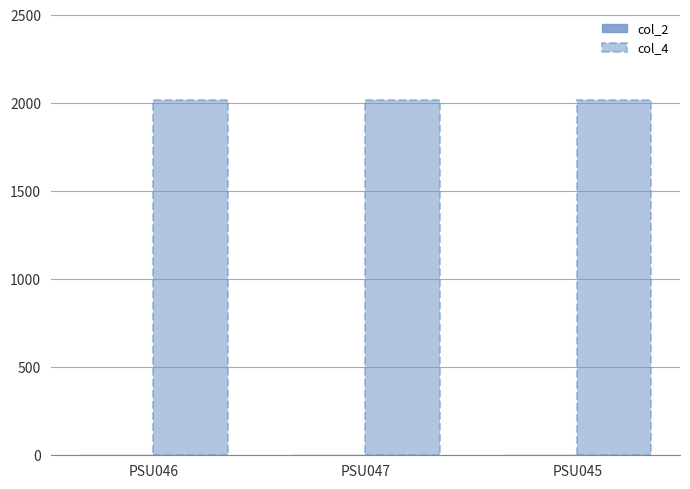

What is the spread (max minus min) of values at PSU046?

2016